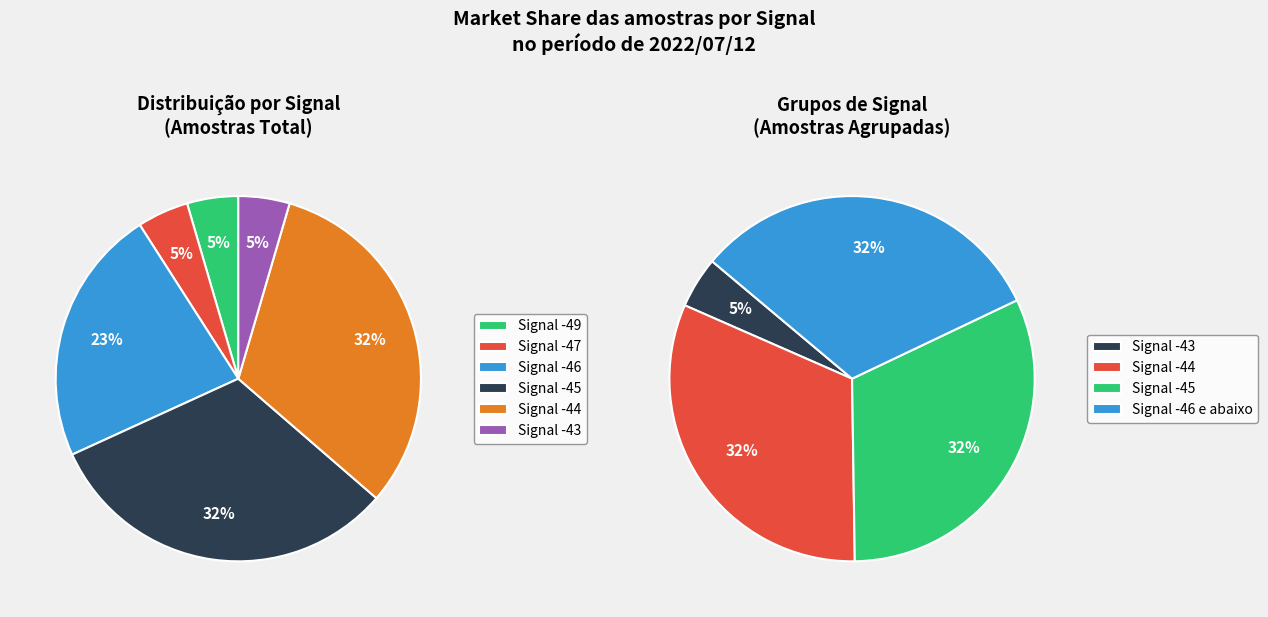

What is the largest slice in the pie chart?

-44